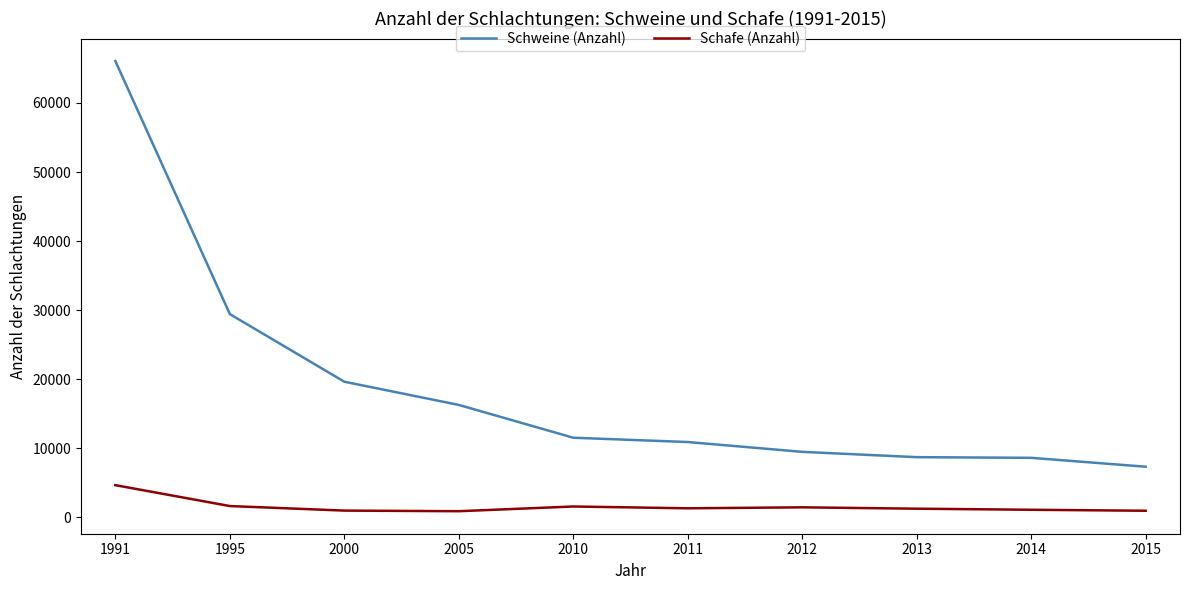

True or false: Schweine (Anzahl) has a value of 10898 at 2011.

True